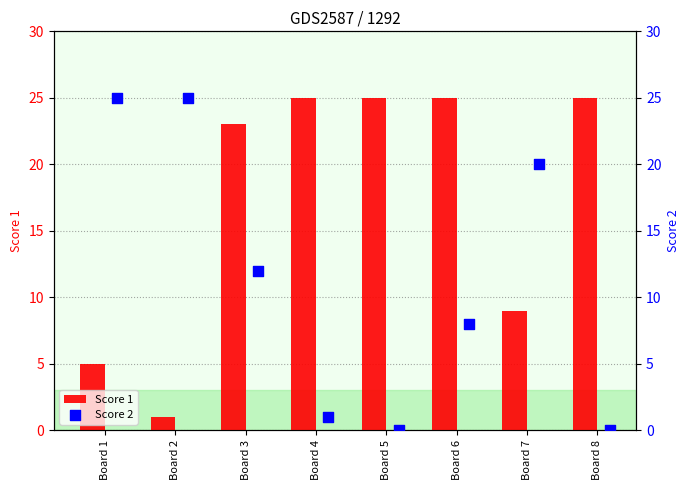

What are all the series names shown in the legend?

Score 1, Score 2